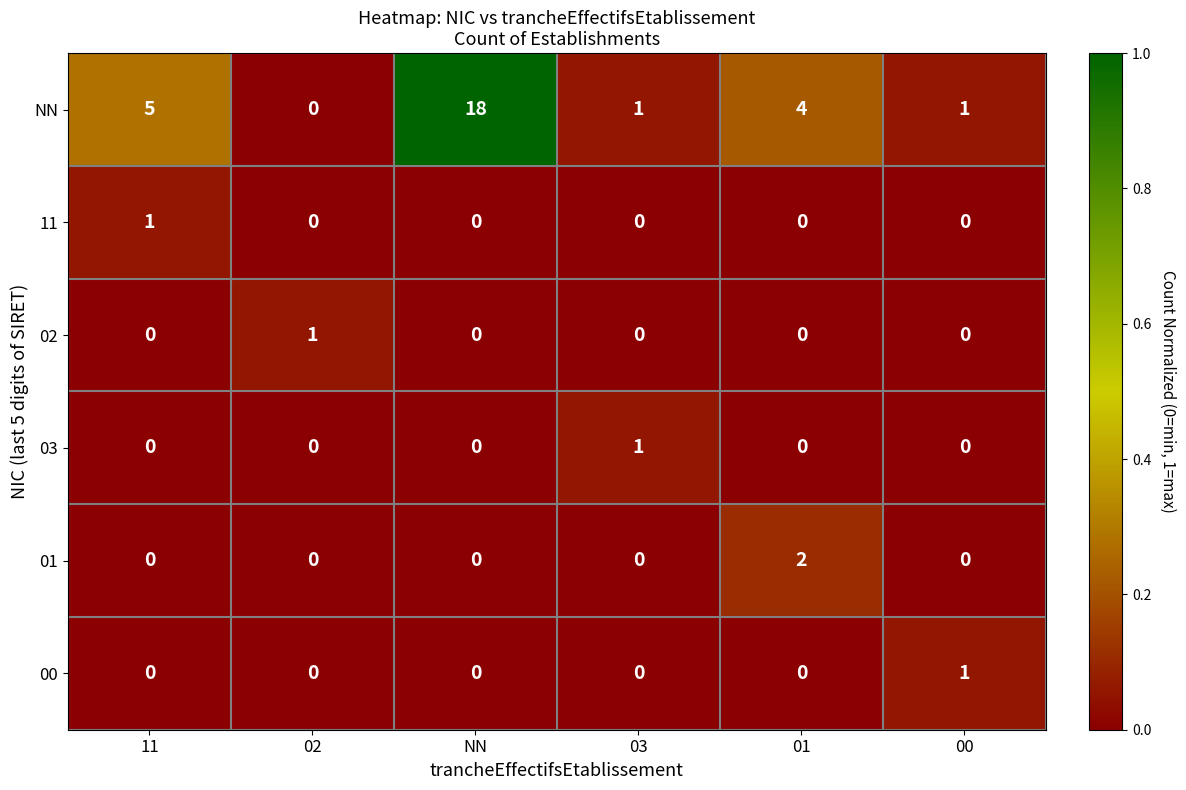

Between 11 and 02, which series saw the biggest shift?

NN